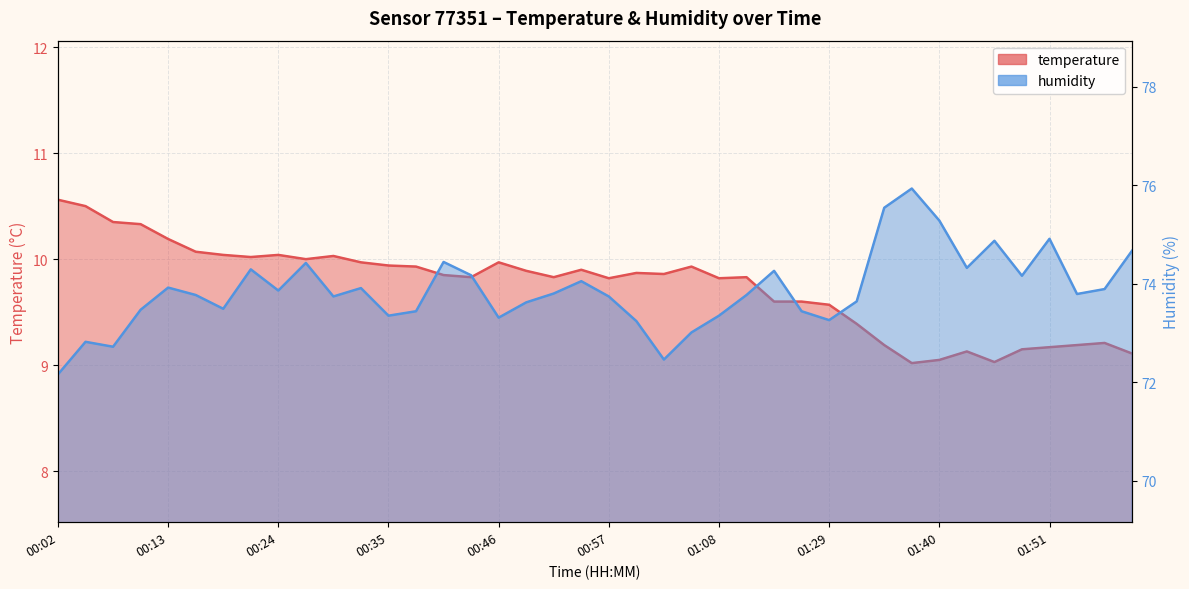

Reading left to right, transcribe all the data shown in this chart.

temperature: 00:02=10.6	00:05=10.5	00:07=10.3	00:10=10.3	00:13=10.2	00:16=10.1	00:18=10.0	00:21=10.0	00:24=10.0	00:27=10.0	00:29=10.0	00:32=10.0	00:35=9.9	00:38=9.9	00:40=9.8	00:43=9.8	00:46=10.0	00:49=9.9	00:51=9.8	00:54=9.9	00:57=9.8	01:00=9.9	01:03=9.9	01:05=9.9	01:08=9.8	01:11=9.8	01:14=9.6	01:26=9.6	01:29=9.6	01:32=9.4	01:35=9.2	01:37=9.0	01:40=9.1	01:43=9.1	01:46=9.0	01:49=9.2	01:51=9.2	01:54=9.2	01:57=9.2	02:00=9.1
humidity: 00:02=72.2	00:05=72.8	00:07=72.7	00:10=73.5	00:13=73.9	00:16=73.8	00:18=73.5	00:21=74.3	00:24=73.9	00:27=74.4	00:29=73.7	00:32=73.9	00:35=73.3	00:38=73.4	00:40=74.4	00:43=74.2	00:46=73.3	00:49=73.6	00:51=73.8	00:54=74.0	00:57=73.7	01:00=73.2	01:03=72.5	01:05=73.0	01:08=73.3	01:11=73.8	01:14=74.3	01:26=73.4	01:29=73.3	01:32=73.6	01:35=75.5	01:37=75.9	01:40=75.3	01:43=74.3	01:46=74.9	01:49=74.2	01:51=74.9	01:54=73.8	01:57=73.9	02:00=74.7